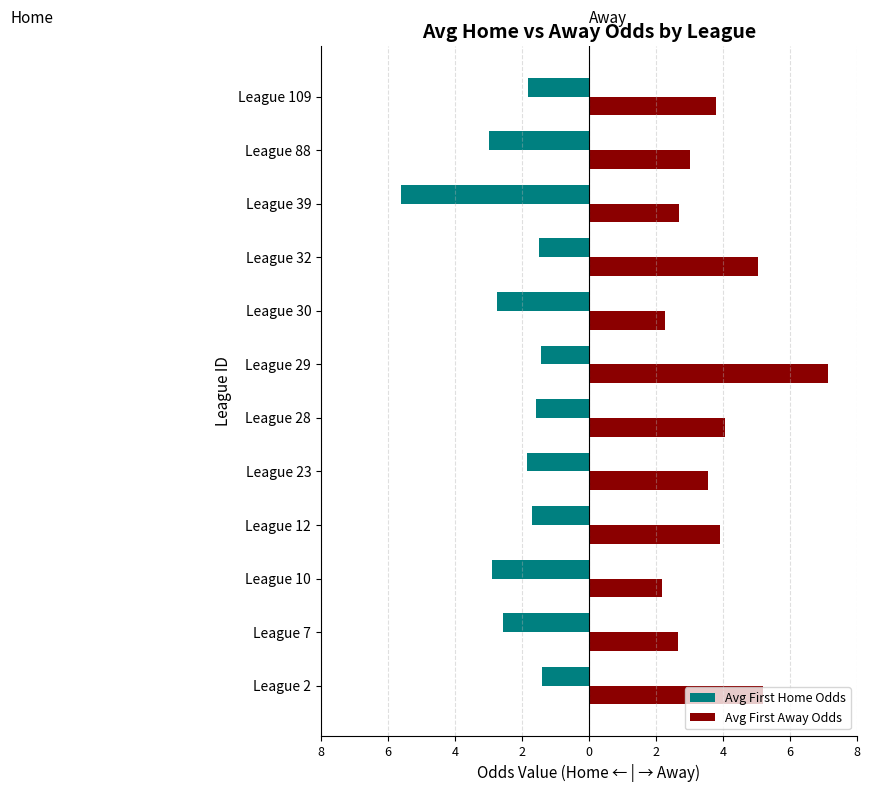

What are all the series names shown in the legend?

Avg First Home Odds, Avg First Away Odds